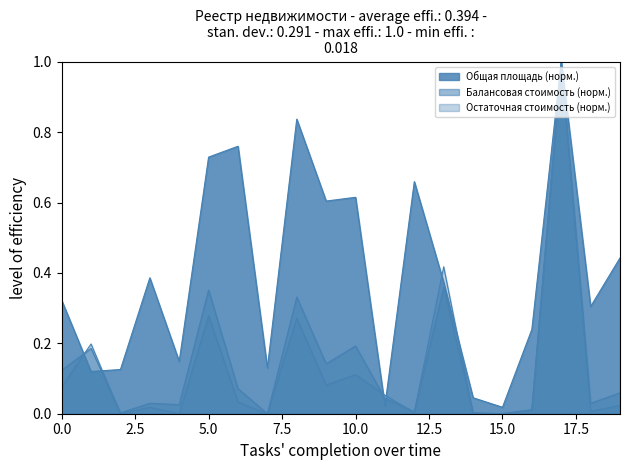

True or false: Общая площадь, кв.м. and Балансовая стоимость (руб.) / 1e6 intersect in this chart.

True